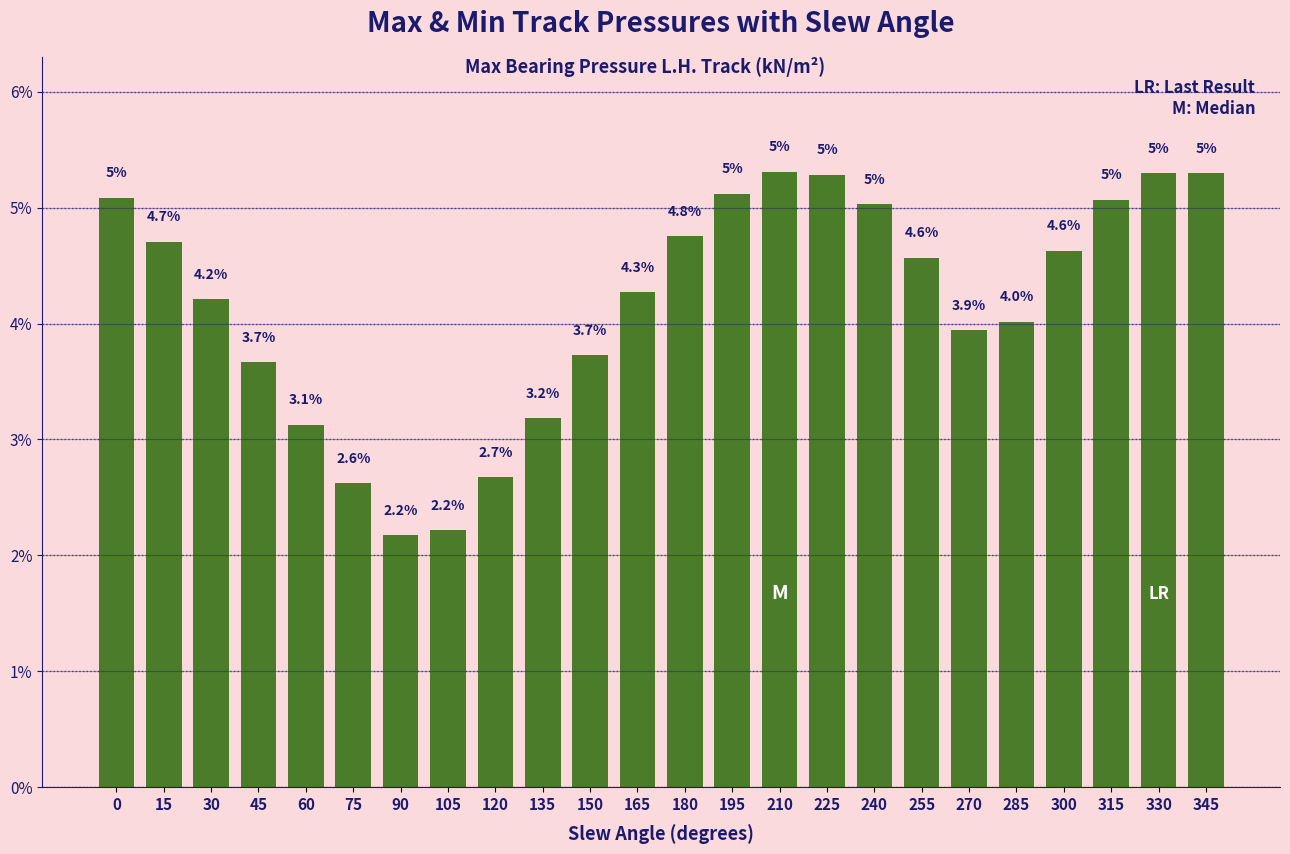

What is the change in value from 15 to 195?

+0.4